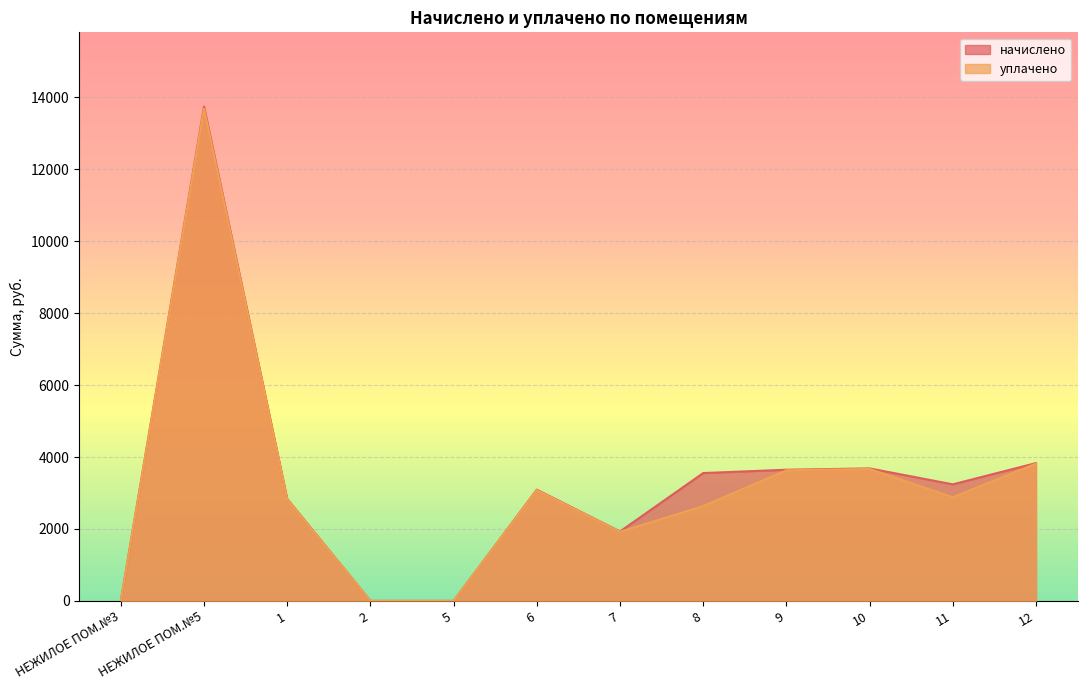

How many positive values does the начислено series have?

9